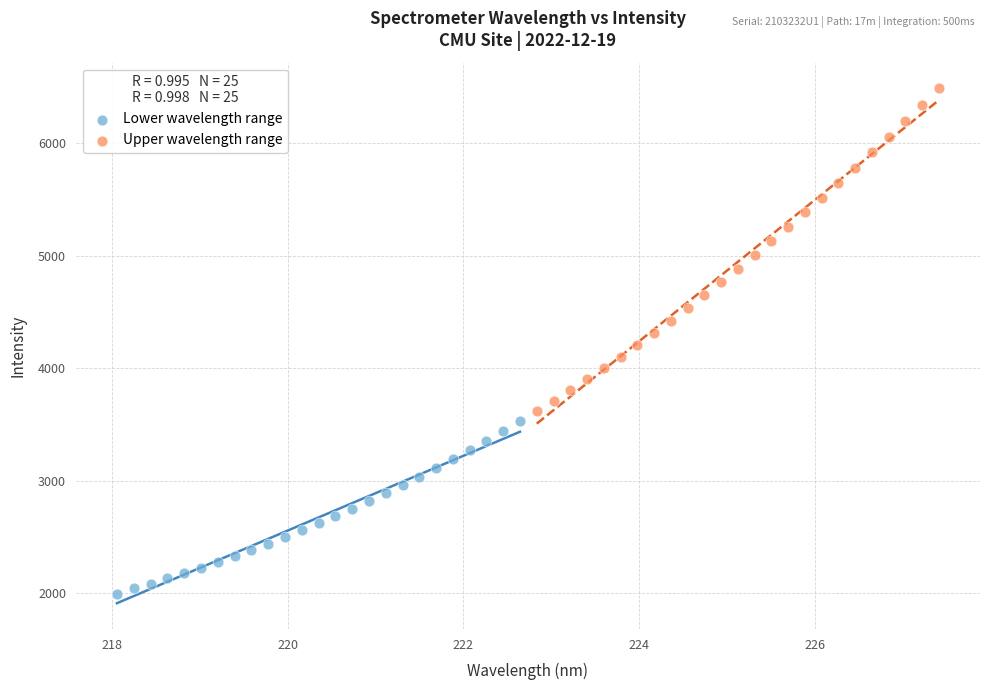

Which series reaches the maximum Y coordinate?

Upper wavelength range